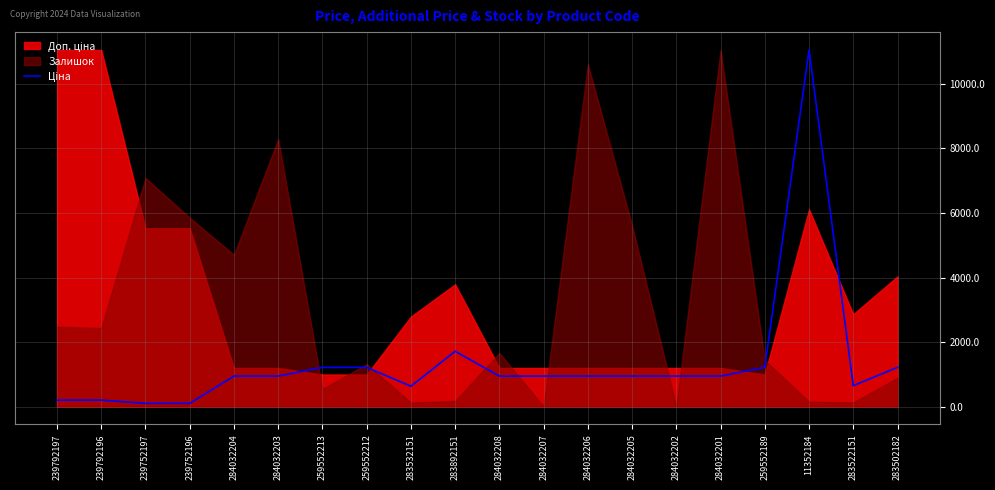

Read the value at 284032206.

944.5